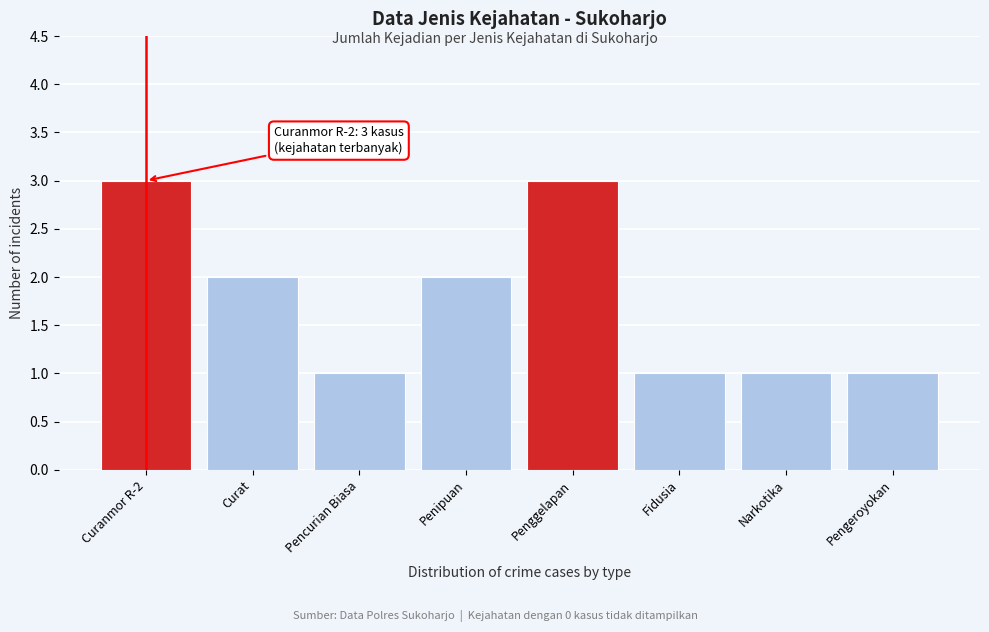

Reading left to right, list all the values displayed in this chart.

3	2	1	2	3	1	1	1